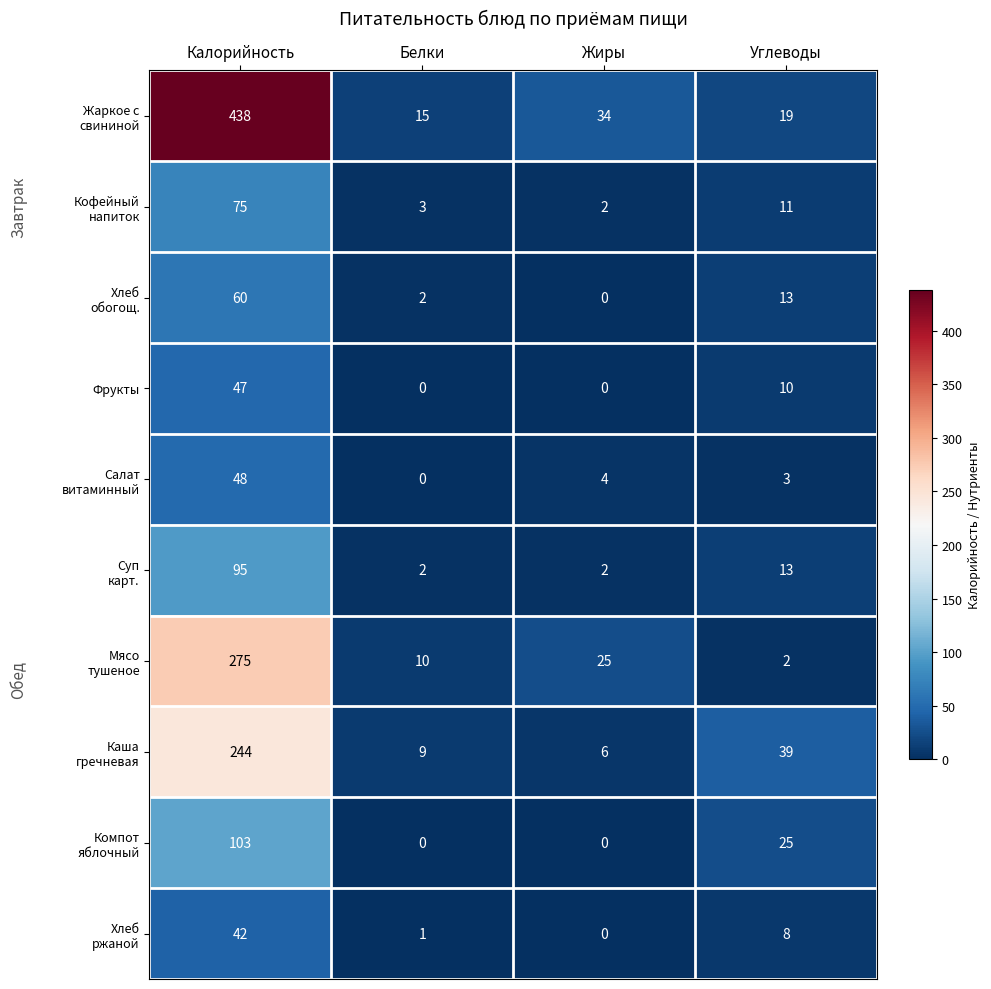

What is the maximum value for Фрукты?

47